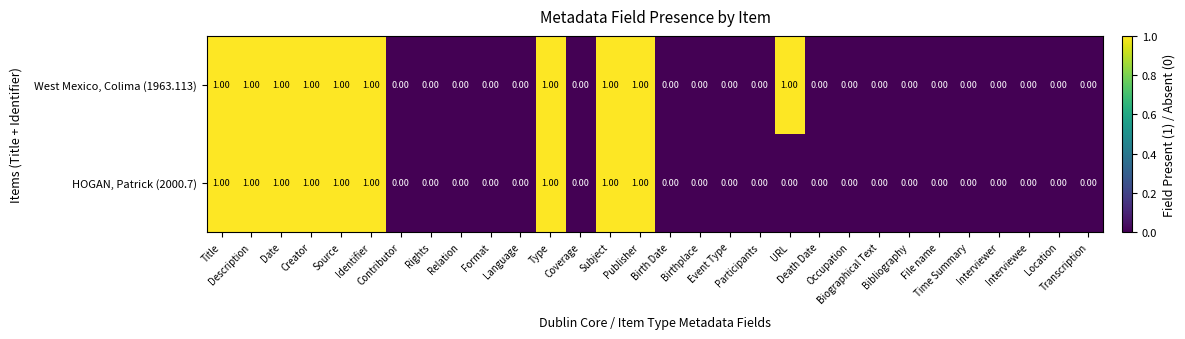

What is the sum of all West Mexico, Colima (1963.113) values?

10